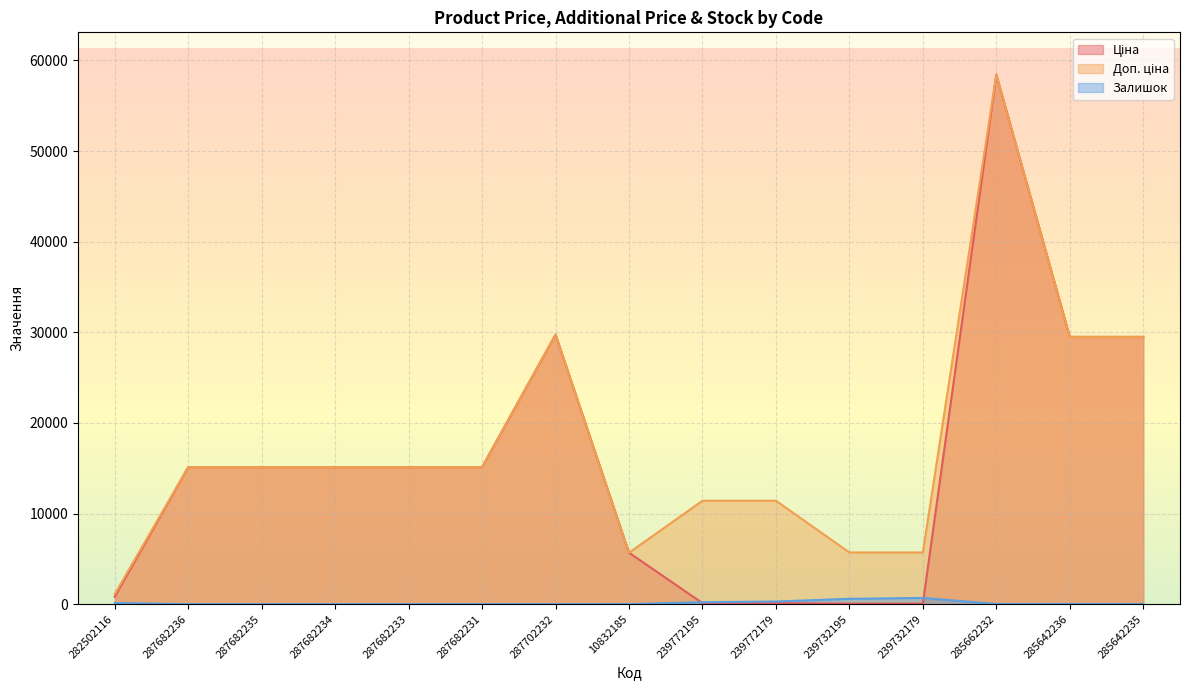

In Доп. ціна, how many points are higher than both neighbors (excluding endpoints)?

2